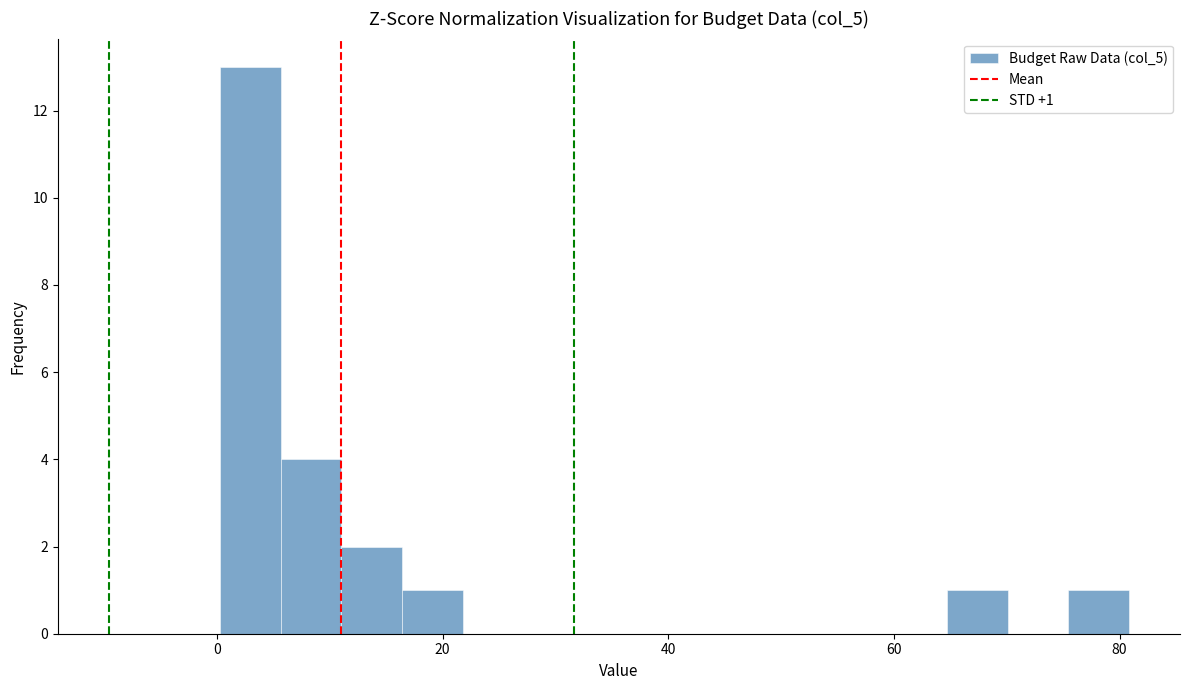

Around what value on the x-axis is the tallest bar? Give the approximate position of its centre, as read against the axis.

2